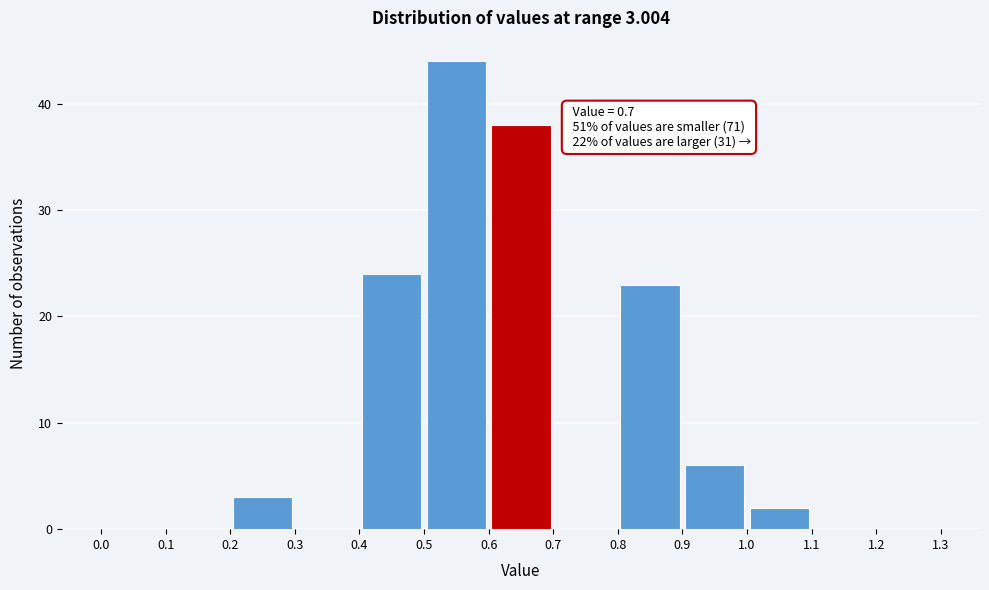

Over which range of the x-axis is the bar tallest?

0.5 to 0.6